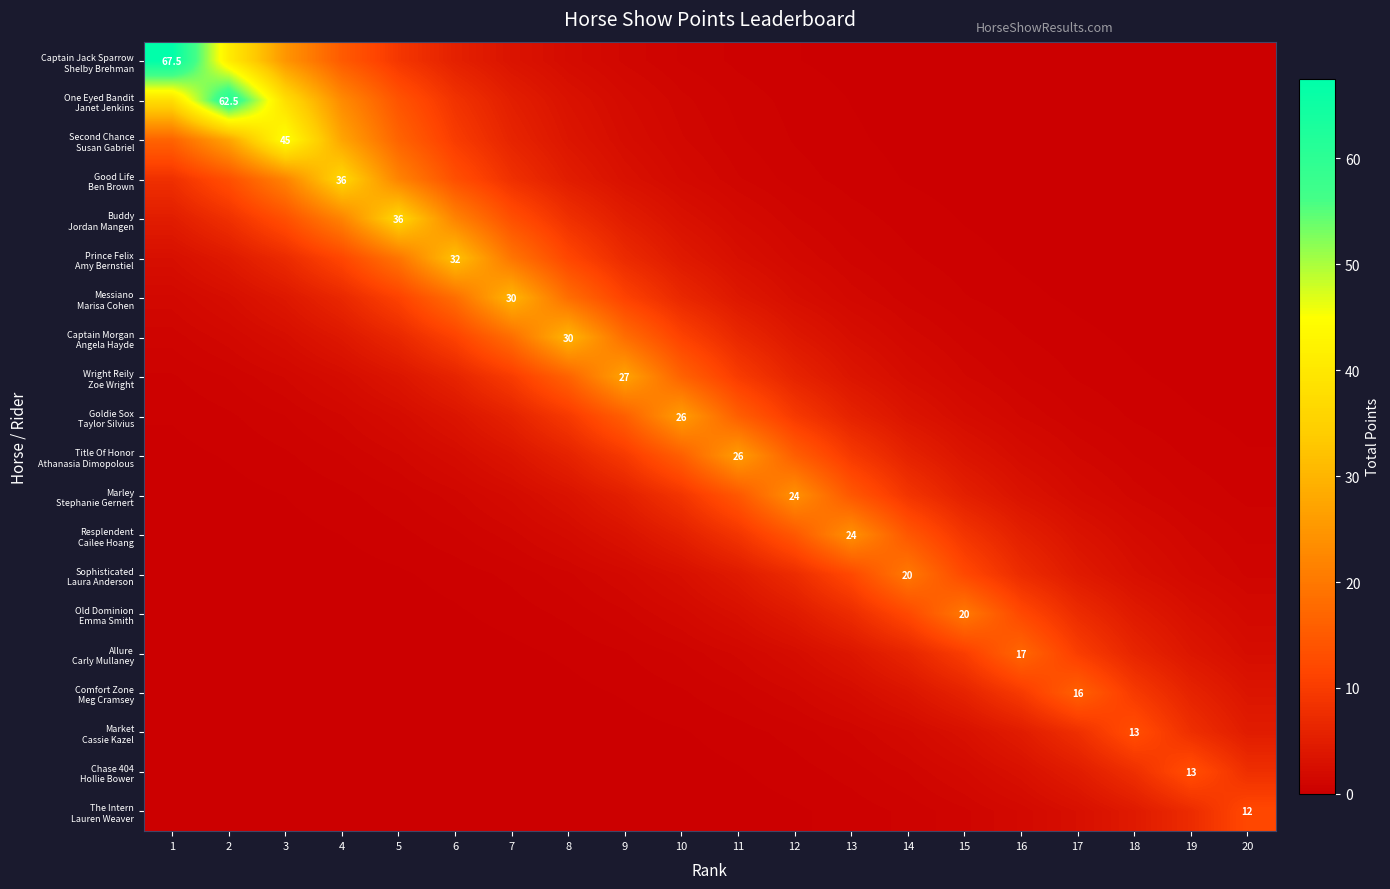

Rank the categories by Resplendent Cailee Hoang value from lowest to highest.

1, 2, 3, 4, 5, 6, 20, 7, 19, 8, 18, 9, 17, 10, 16, 11, 15, 12, 14, 13